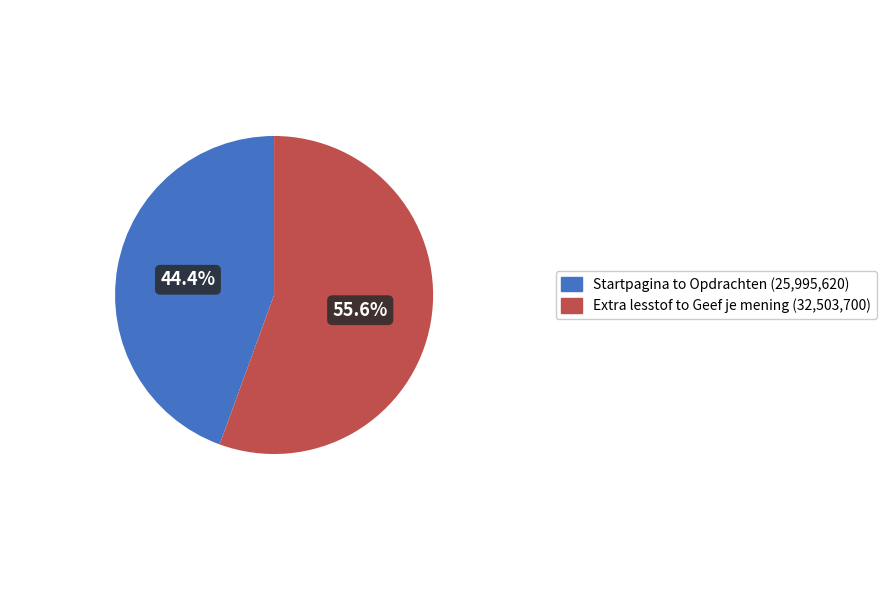

Is there a majority slice in this chart?

Yes